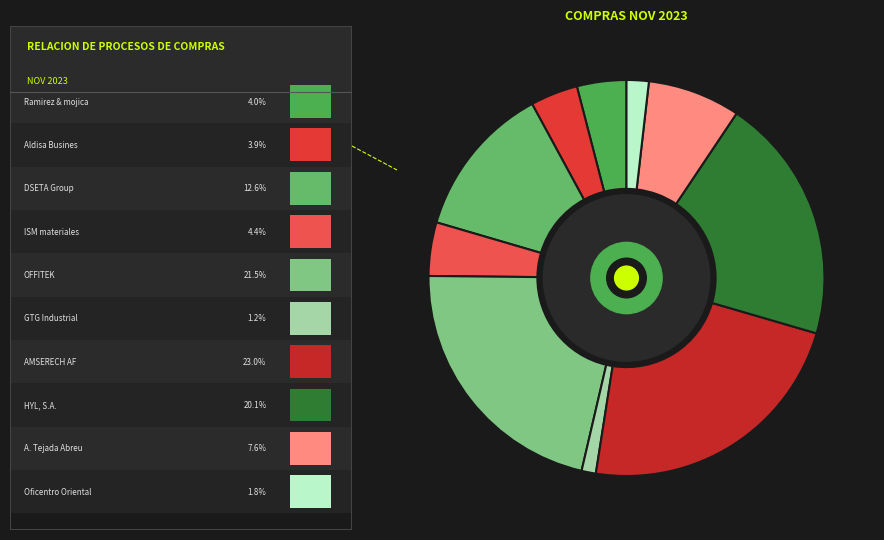

How many segments does this pie chart have?

10